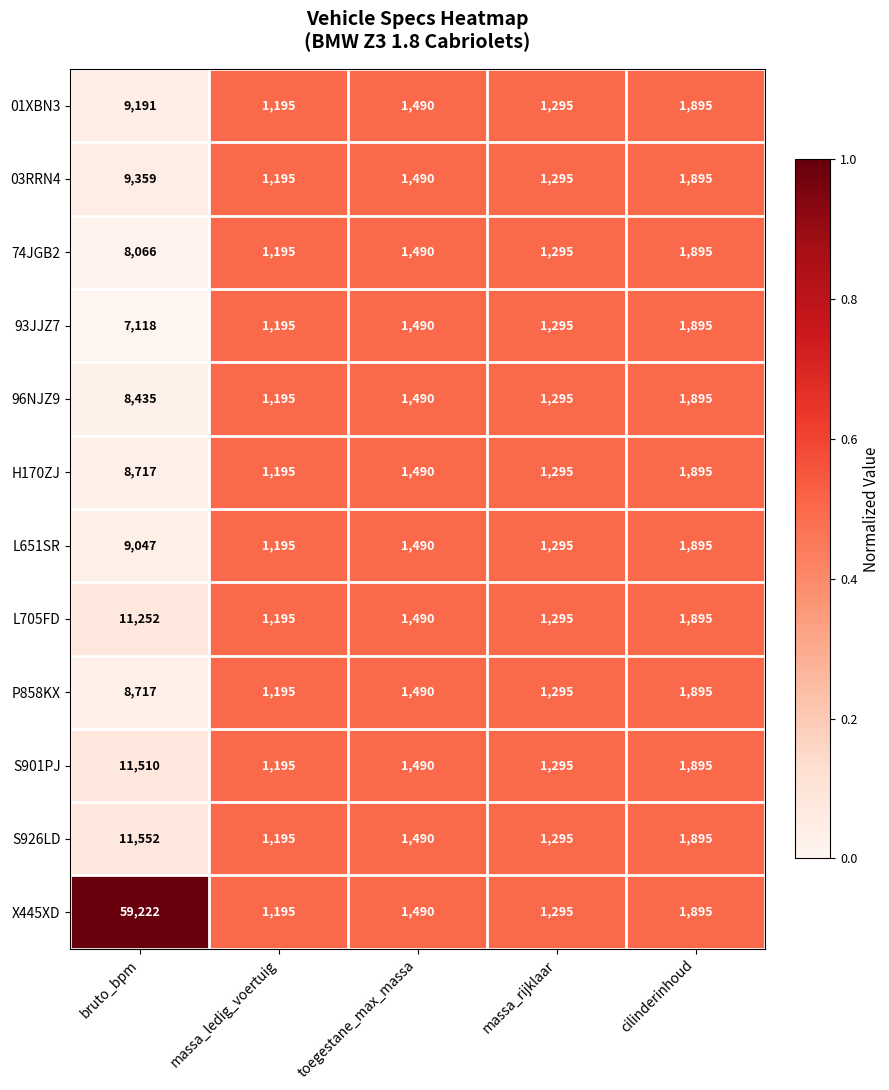

Which series has the largest range (max minus min)?

X445XD